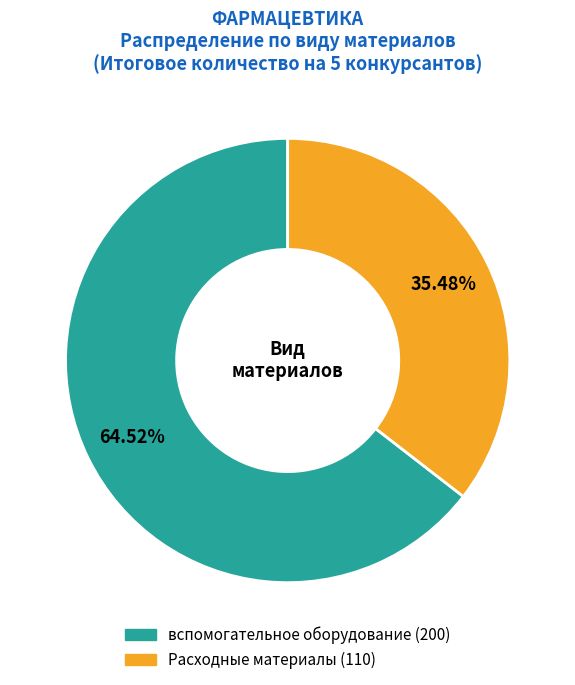

Is the sum of вспомогательное оборудование and Расходные материалы greater than half?

Yes